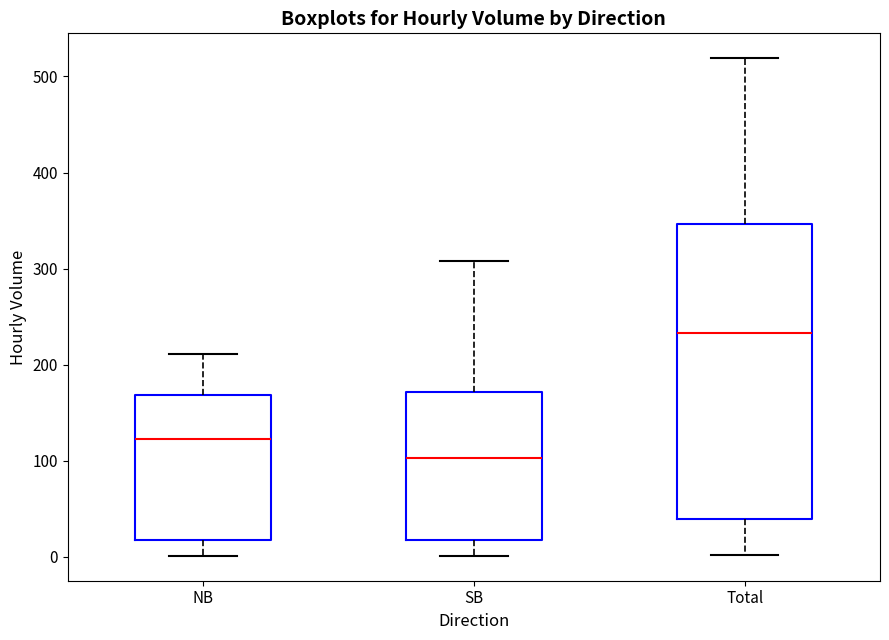

Comparing the boxes themselves (not the whiskers), which one is the tallest?

Total